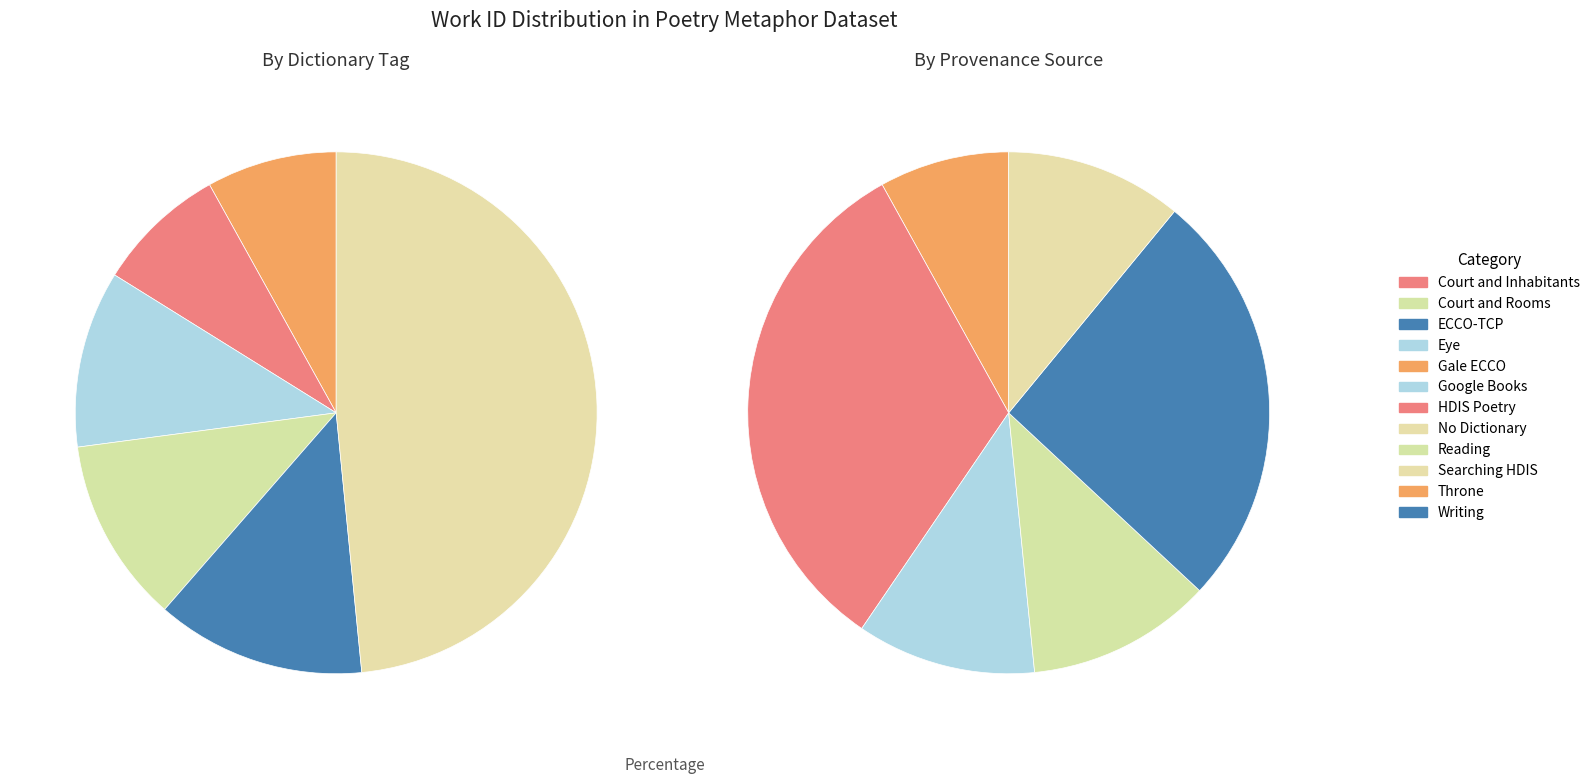

Which slice is the smallest?

Gale ECCO